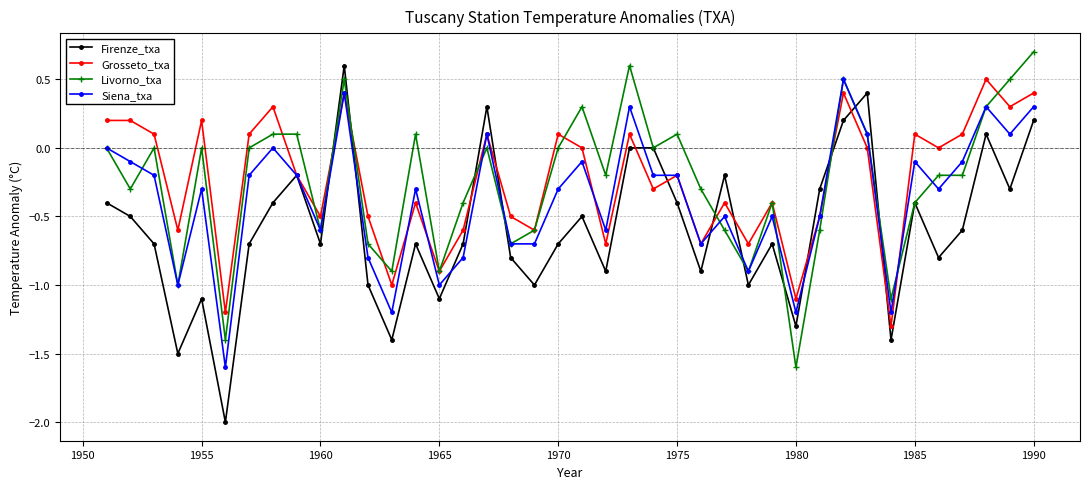

True or false: Firenze_txa has more than 2 interior local peaks.

True